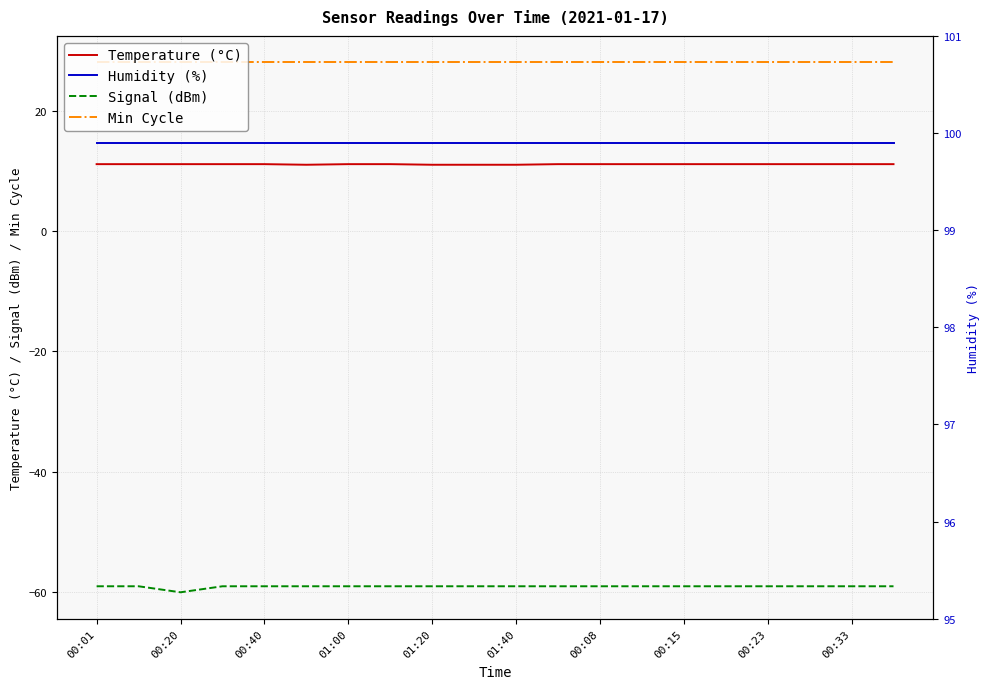

What is the maximum value for Temperature (°C)?

11.1